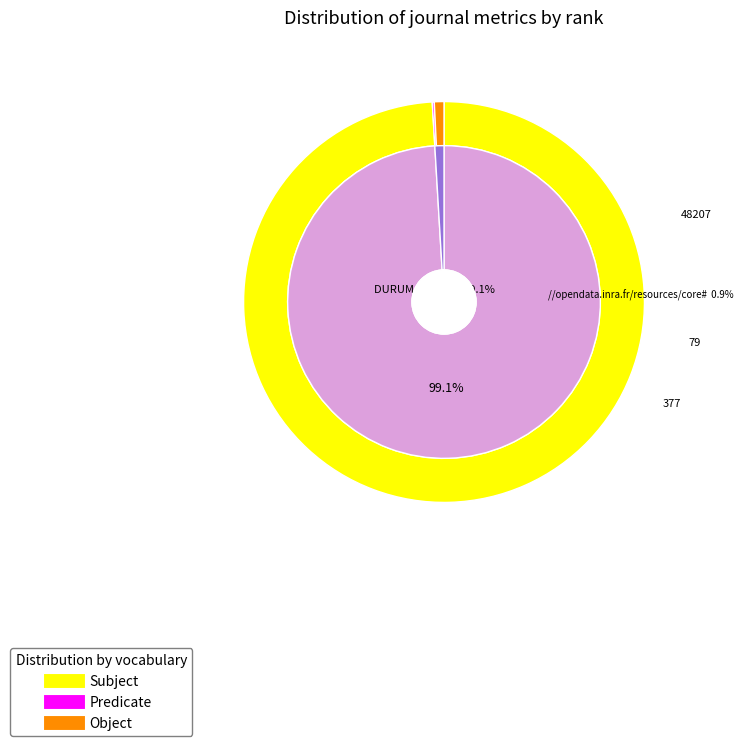

Count the number of slices in the pie.

2